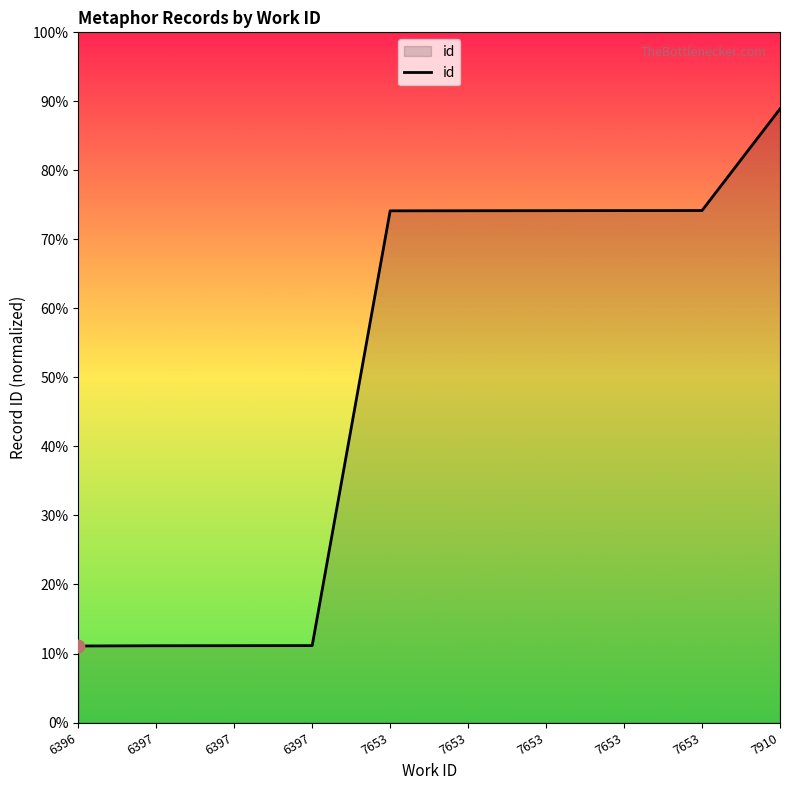

What is the ratio of the value at 7653 to the value at 6397?

1.3